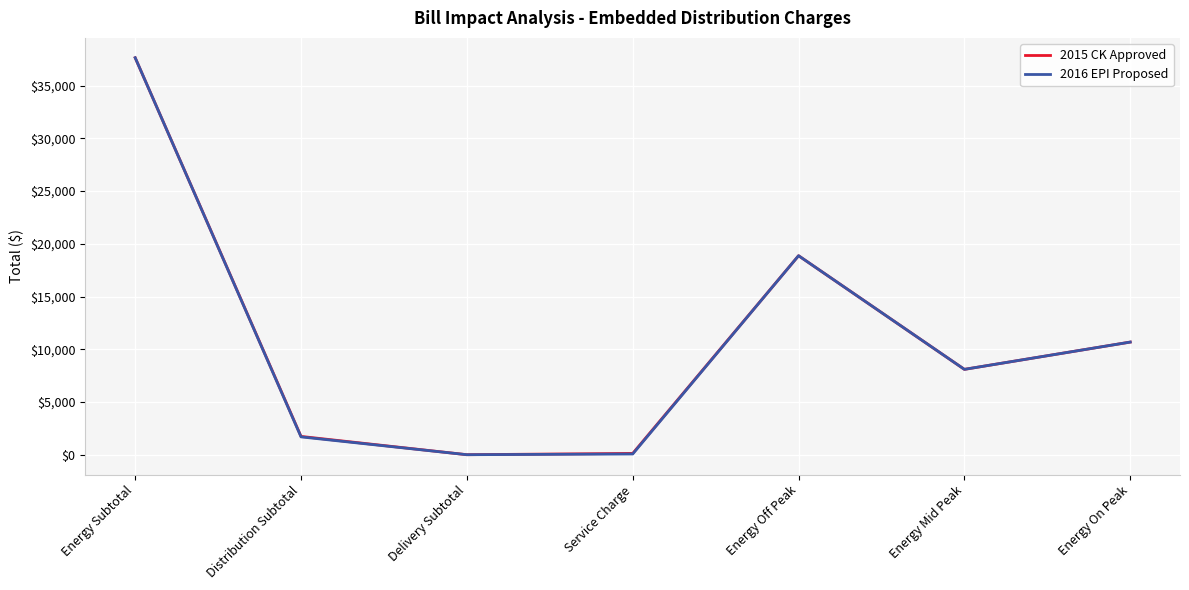

What position from the right is Delivery Subtotal?

5